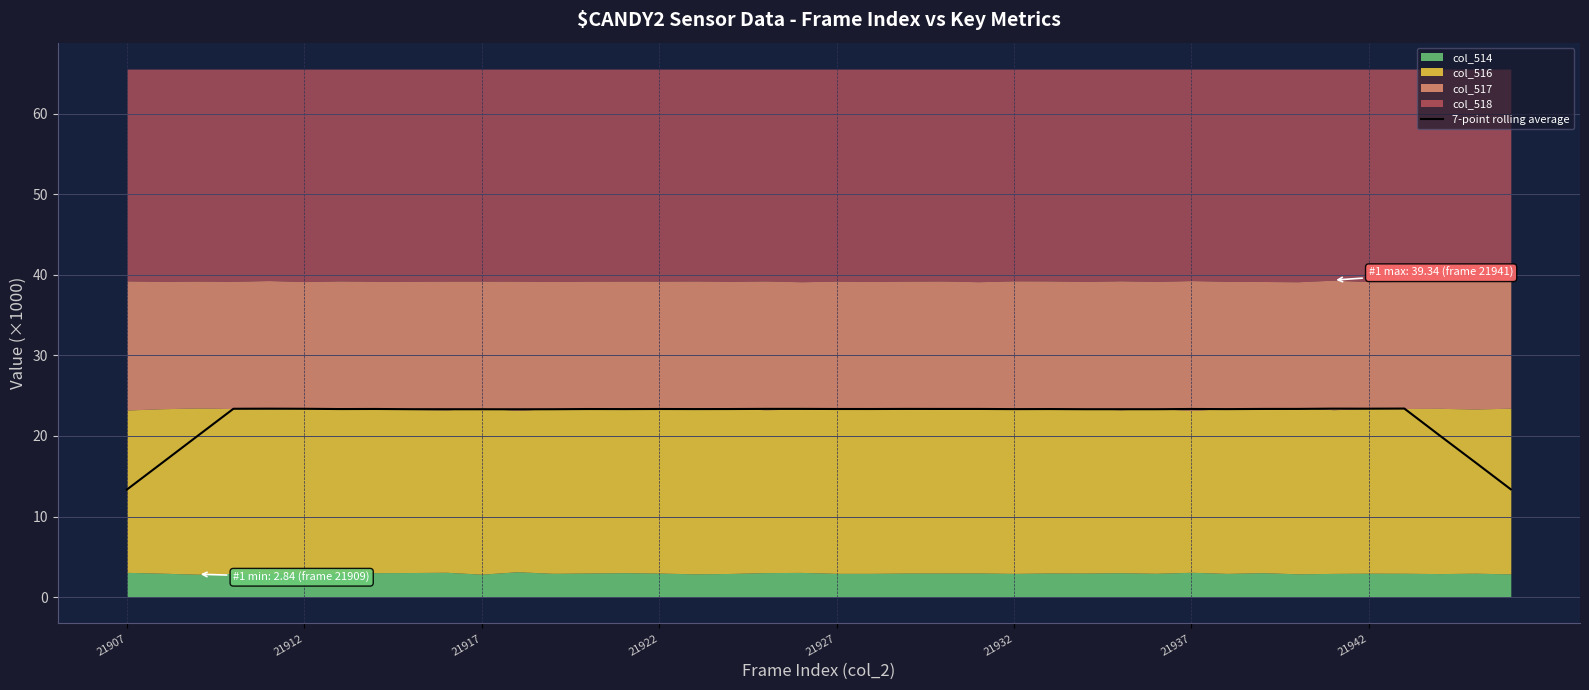

What is the maximum value for 7-point rolling average?

23.4